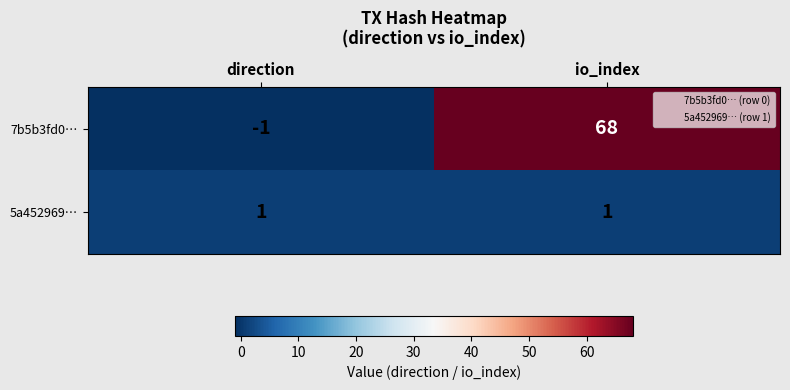

What is the spread (max minus min) of values at io_index?

67